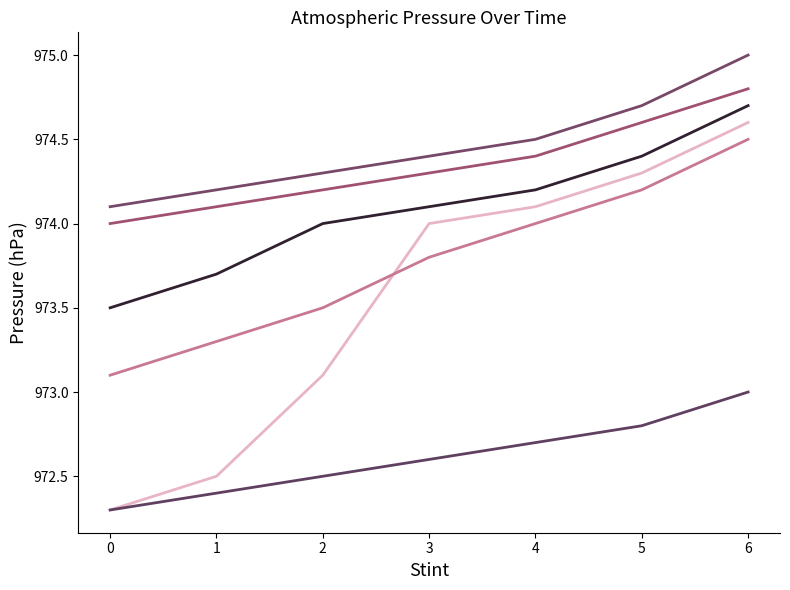

The value of press_series_3 at 4 is 974.4. True or false?

True